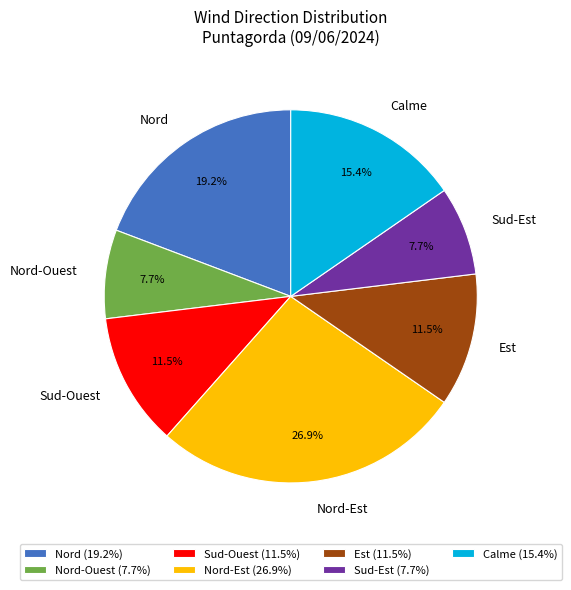

Is it true that Nord-Ouest is 1% of the pie?

False